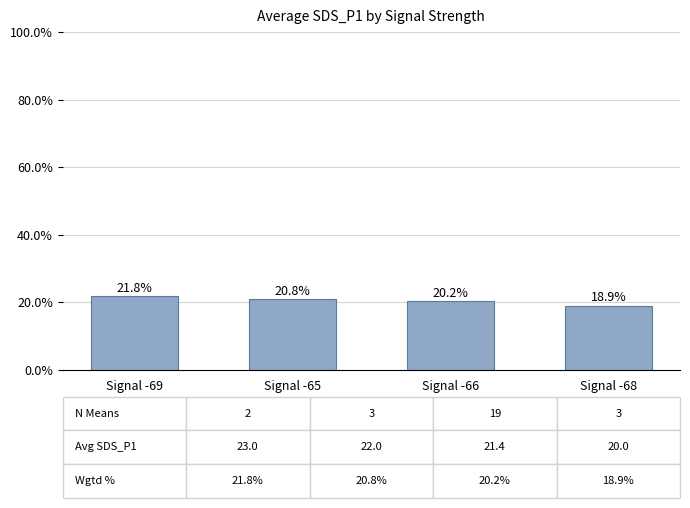

Does the chart contain stacked bars?

No